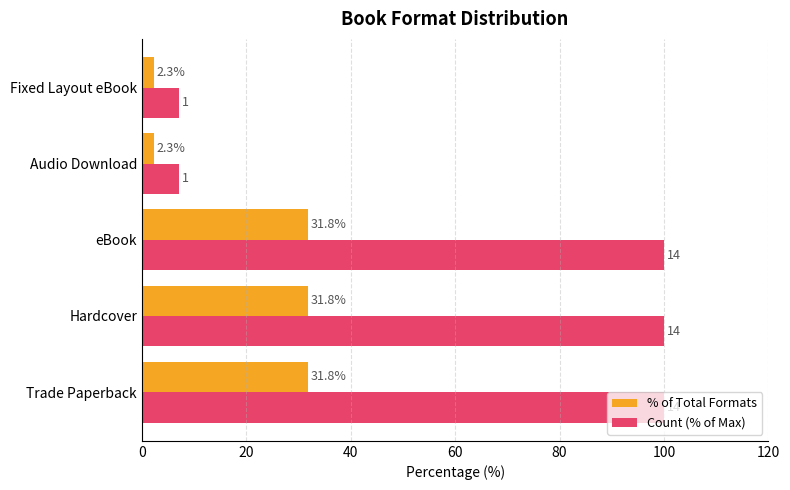

Is it true that % of Total Formats equals 46.4 at Hardcover?

False